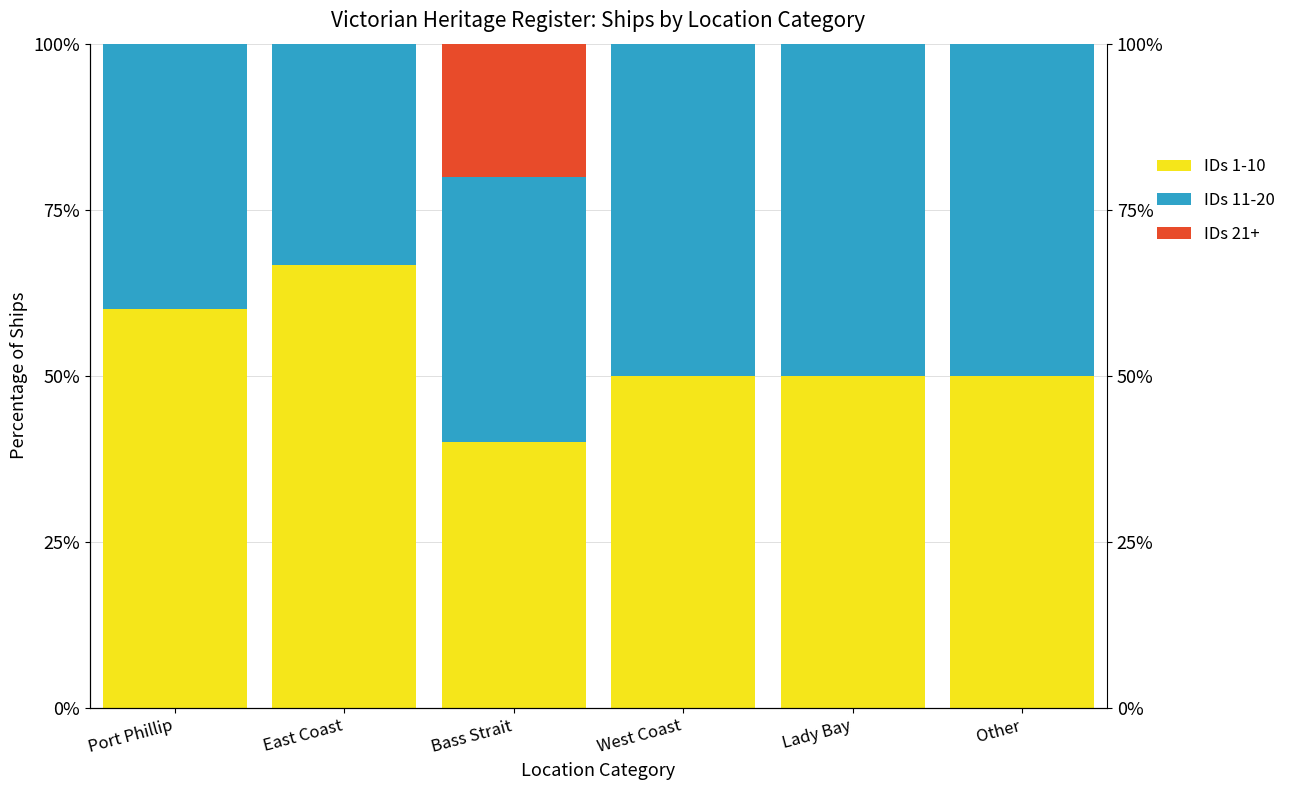

What is the difference between the maximum and minimum values in the IDs 11-20 series?

16.7